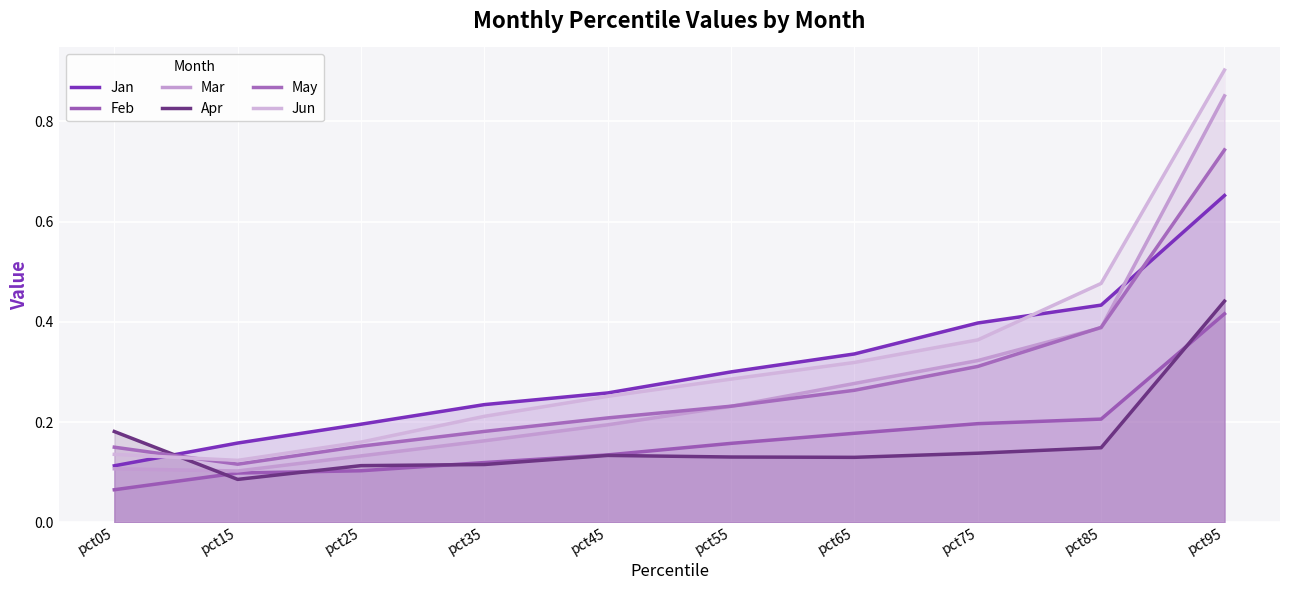

Which series has the largest total across all categories?

Jun